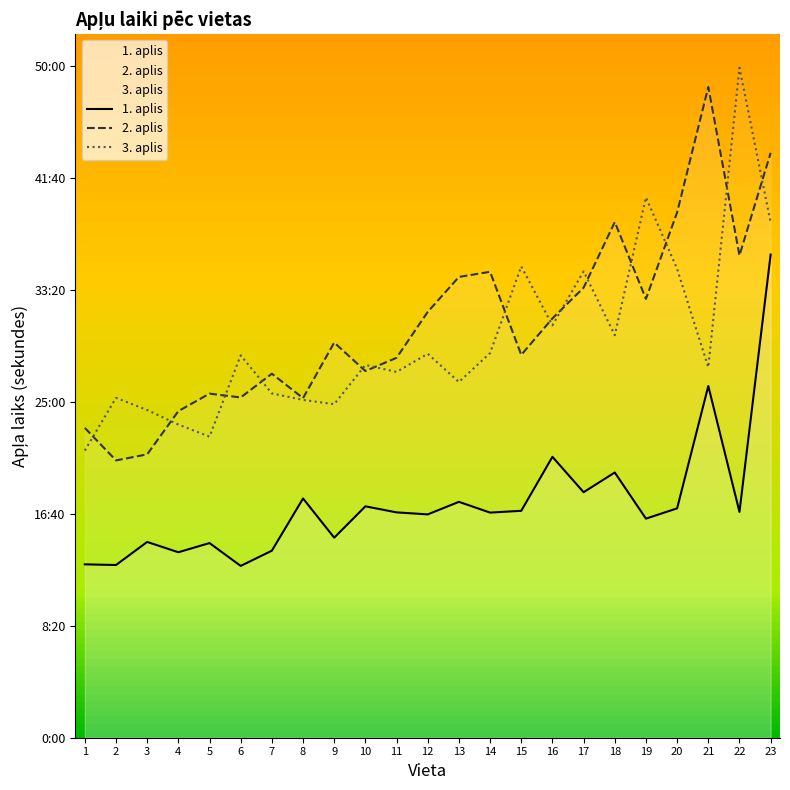

True or false: 2. aplis and 1. aplis cross at least once.

False